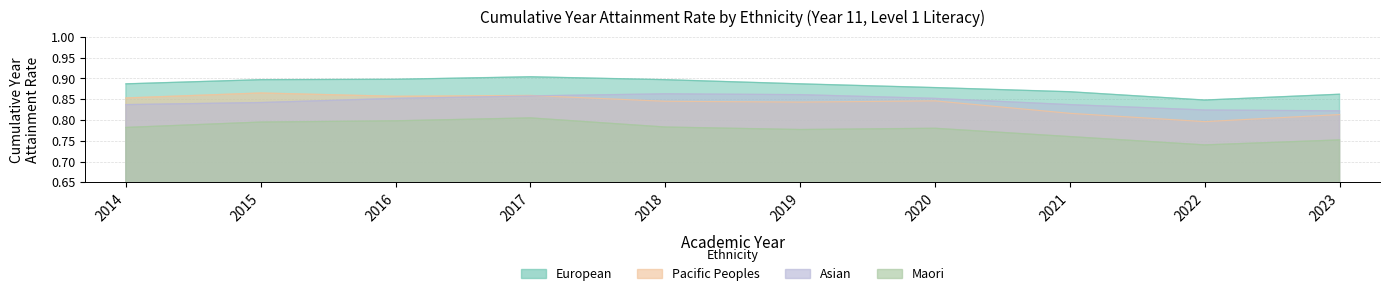

Reading right to left, what are all the values shown in this chart?

Maori: 0.8	0.7	0.8	0.8	0.8	0.8	0.8	0.8	0.8	0.8
European: 0.9	0.8	0.9	0.9	0.9	0.9	0.9	0.9	0.9	0.9
Pacific Peoples: 0.8	0.8	0.8	0.8	0.8	0.8	0.9	0.9	0.9	0.9
Asian: 0.8	0.8	0.8	0.9	0.9	0.9	0.9	0.9	0.8	0.8